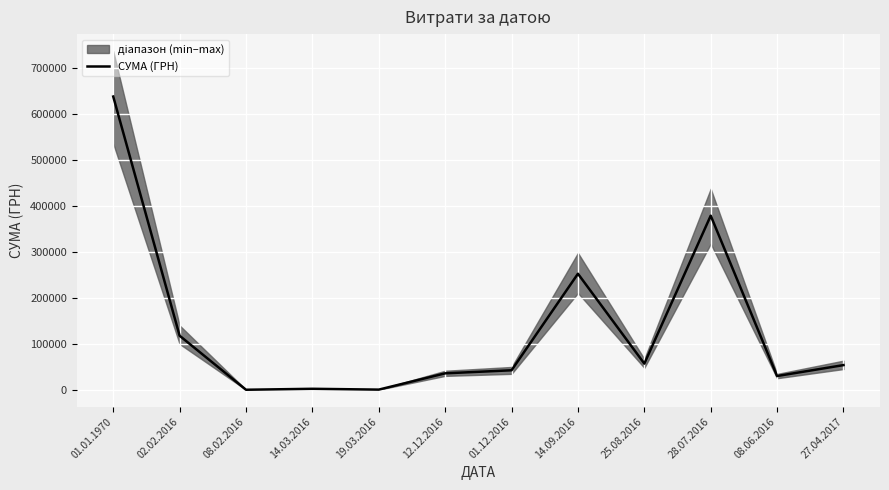

Where does the data first go above 53840?

01.01.1970